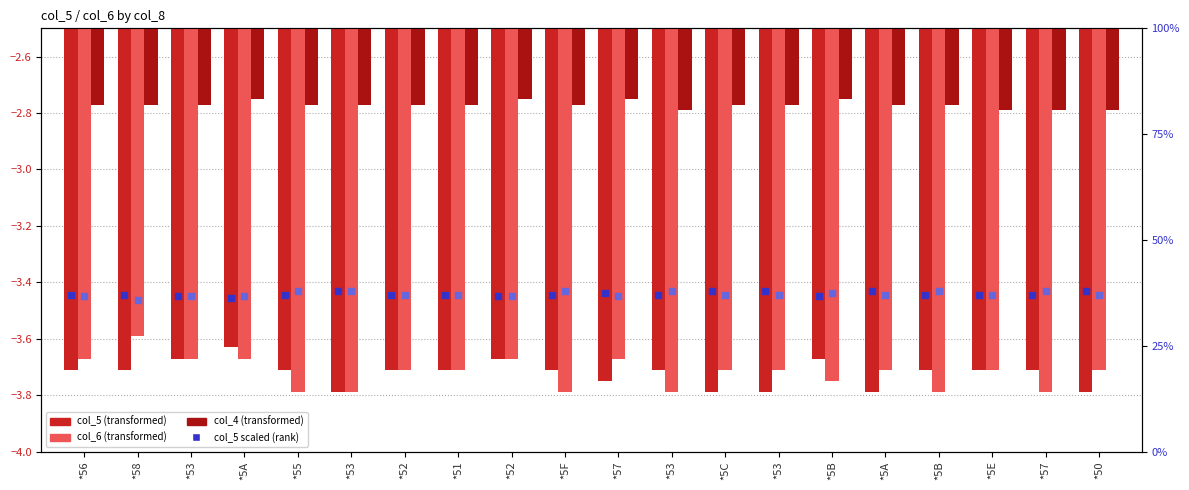

Is the value of col_5 scaled at *56 greater than the value of col_4 at *52?

Yes